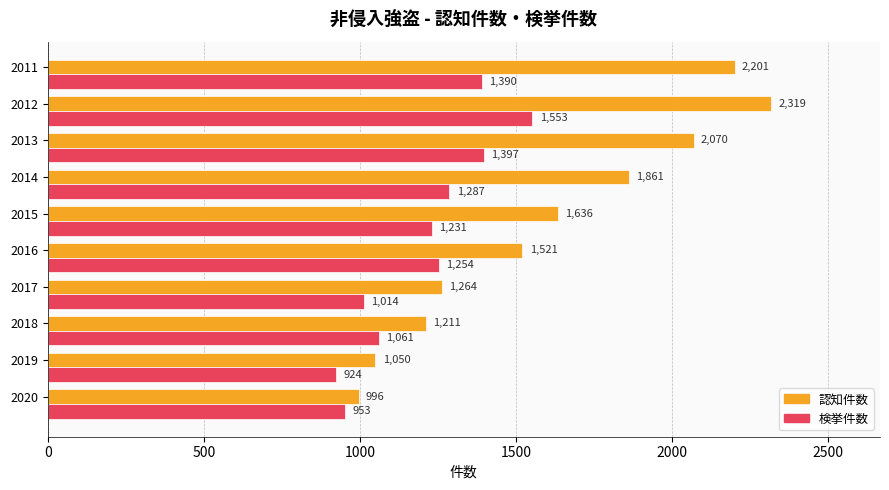

What value does the 検挙件数 series have at 2020, to the nearest 10?

950